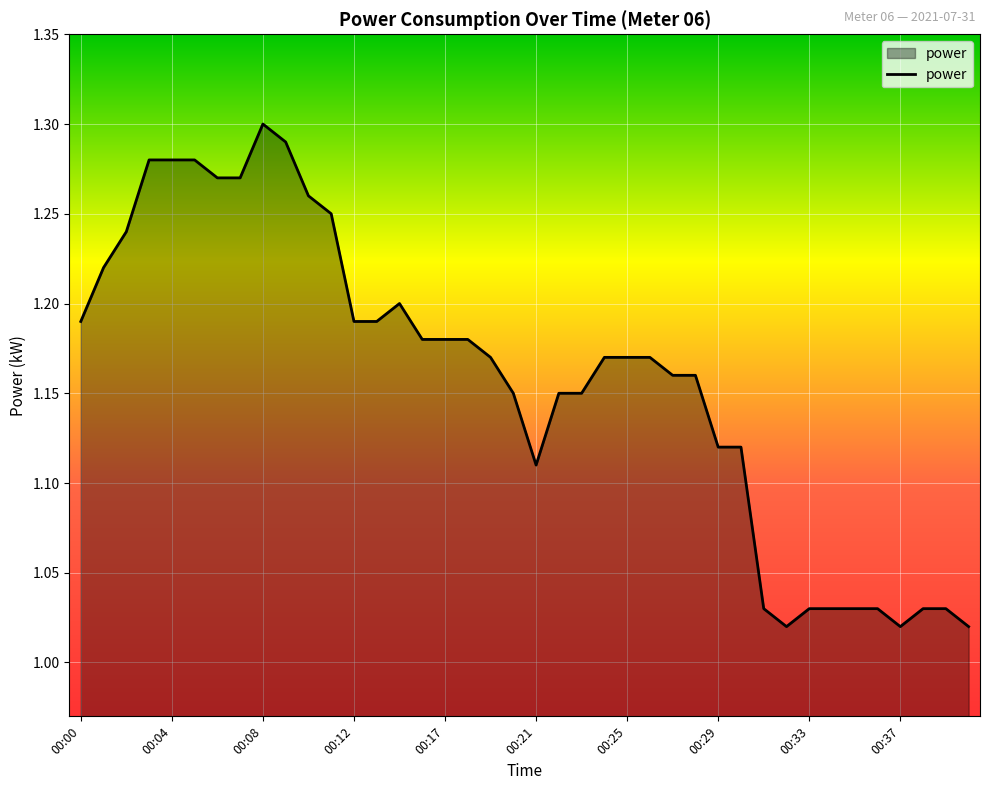

What is the difference between the maximum and minimum values?

0.3